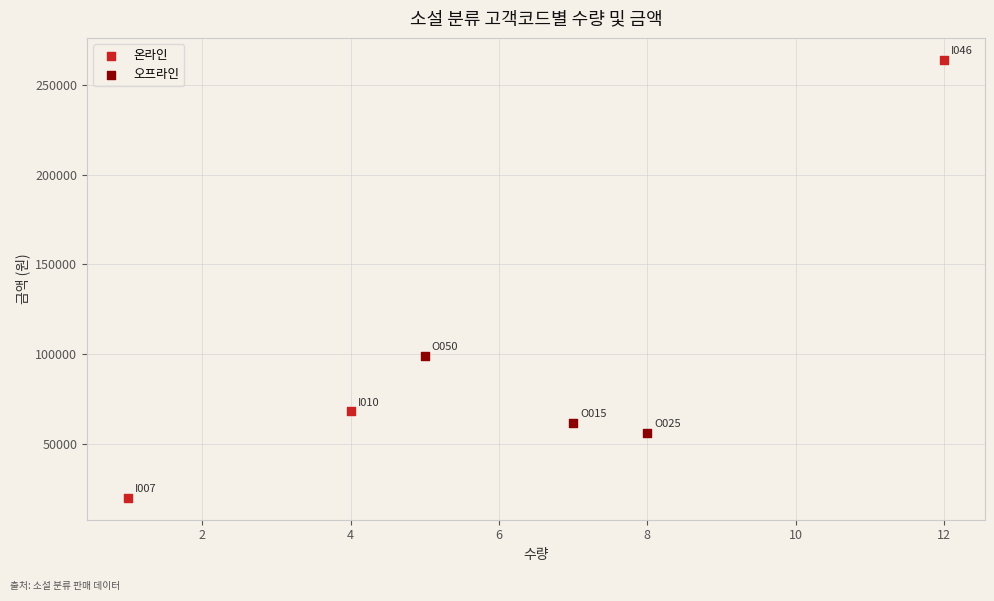

Which series has the largest Y range (max minus min)?

온라인